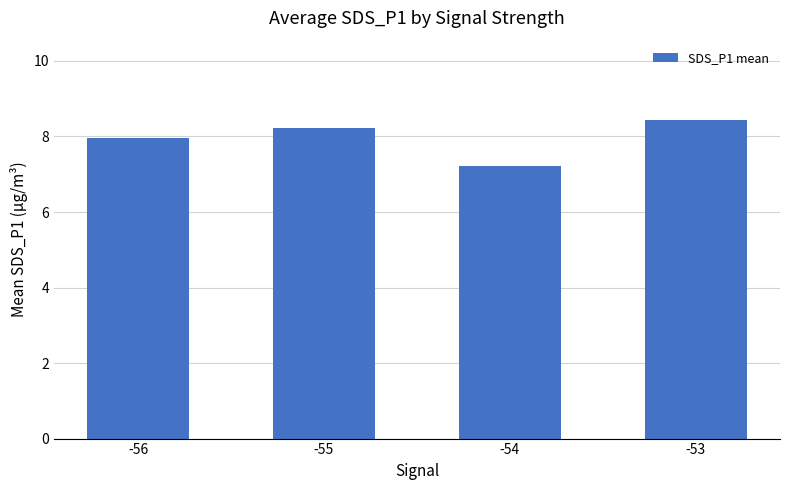

The value at -54 is 7.2. True or false?

True